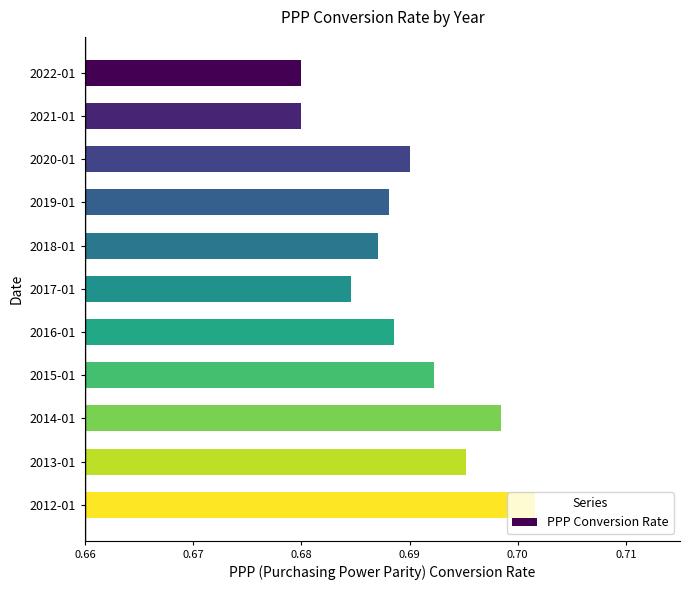

What is the label of the 7th bar from the top?

2016-01